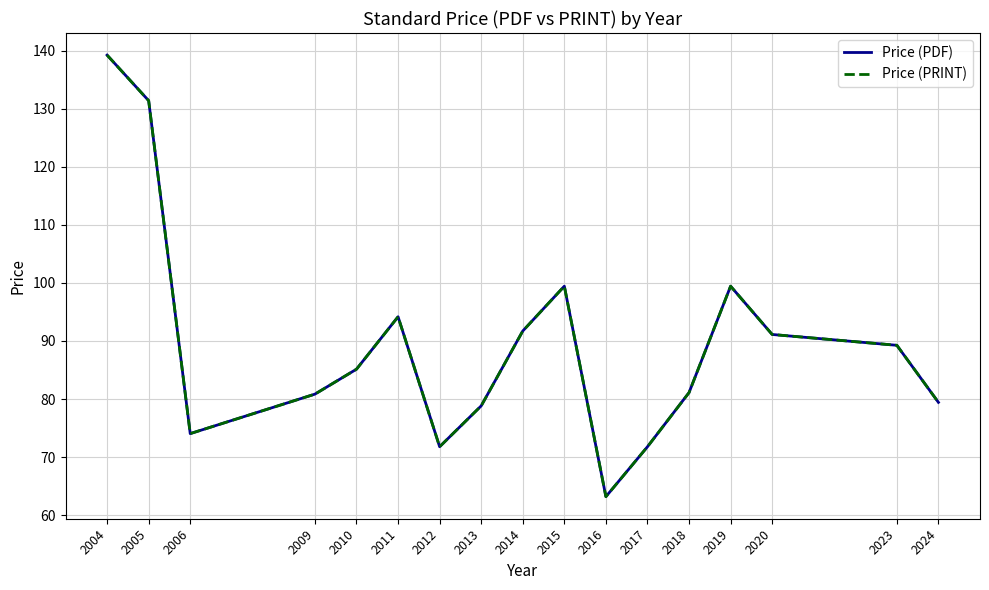

Does the chart have visible grid lines?

Yes